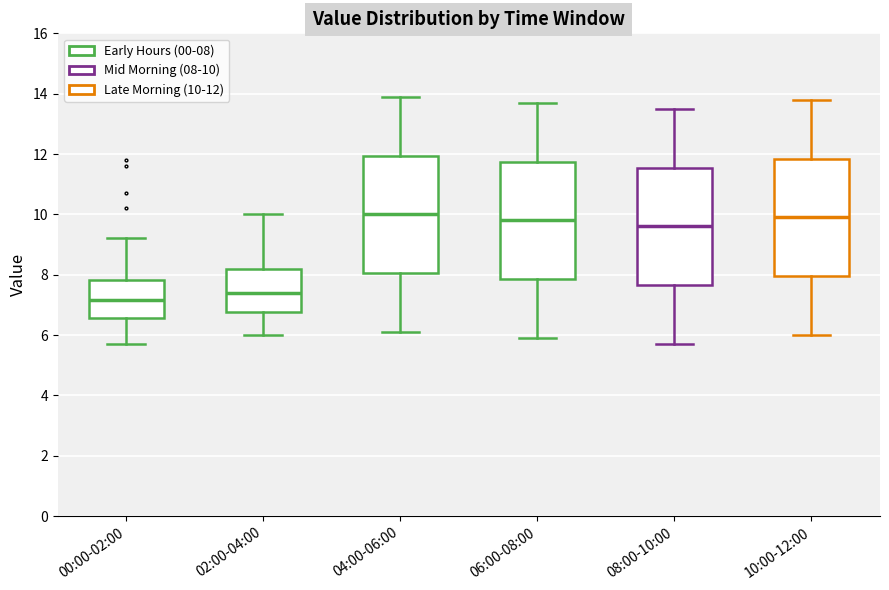

Reading left to right, read every box against the y-axis: the position of its median line, the range the box covers, and the ends of its whiskers. The values are not printed on the chart, so give them approximately, as read against the axis.

00:00-02:00: median 7.2, box 6.6 to 7.8, whiskers 5.8 to 9.2
02:00-04:00: median 7.4, box 6.8 to 8.2, whiskers 6.0 to 10.0
04:00-06:00: median 10.0, box 8.0 to 12.0, whiskers 6.2 to 14.0
06:00-08:00: median 9.8, box 7.8 to 11.8, whiskers 6.0 to 13.8
08:00-10:00: median 9.6, box 7.6 to 11.6, whiskers 5.8 to 13.6
10:00-12:00: median 10.0, box 8.0 to 11.8, whiskers 6.0 to 13.8